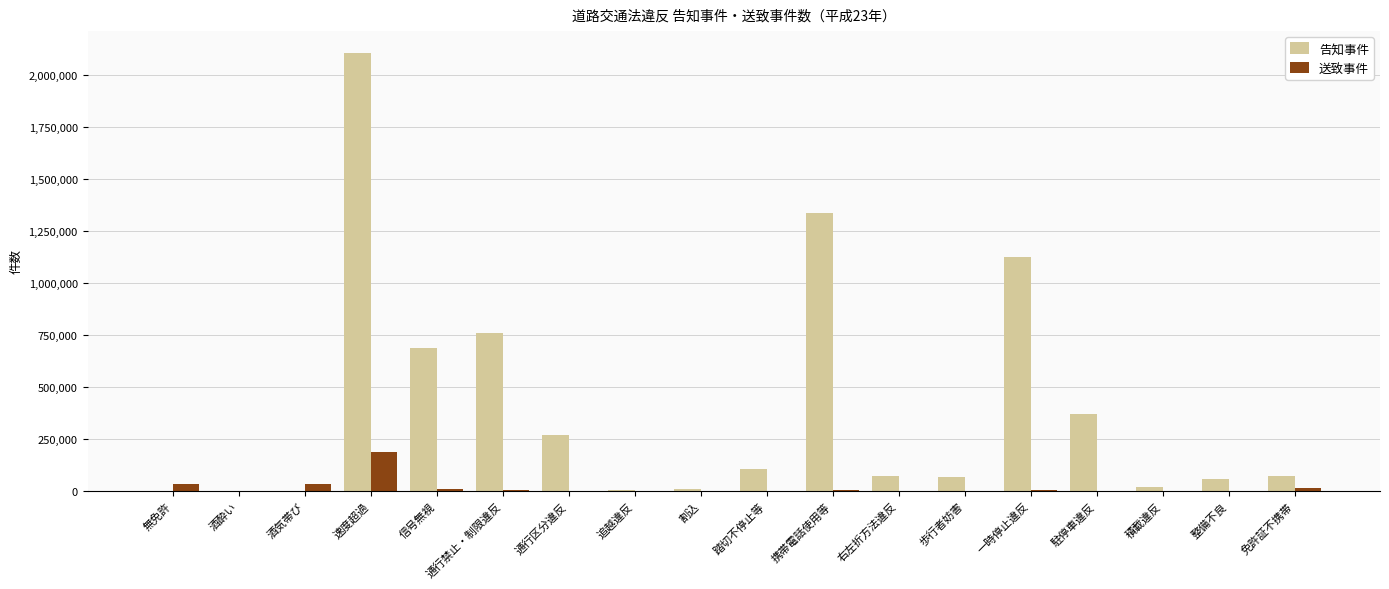

Is the value of 送致事件 at 速度超過 greater than the value of 告知事件 at 酒気帯び?

Yes